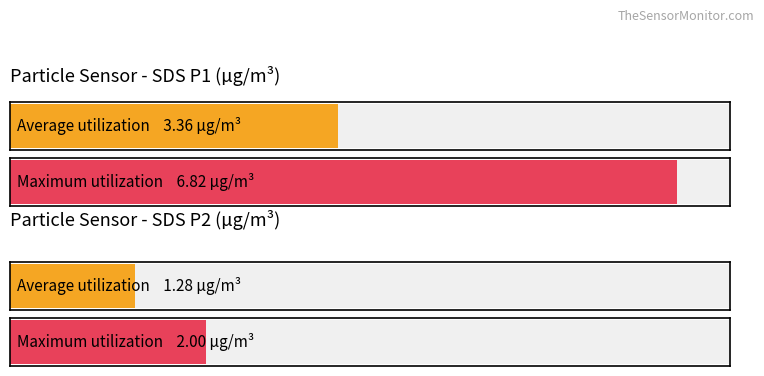

What is the greatest value displayed?

6.8